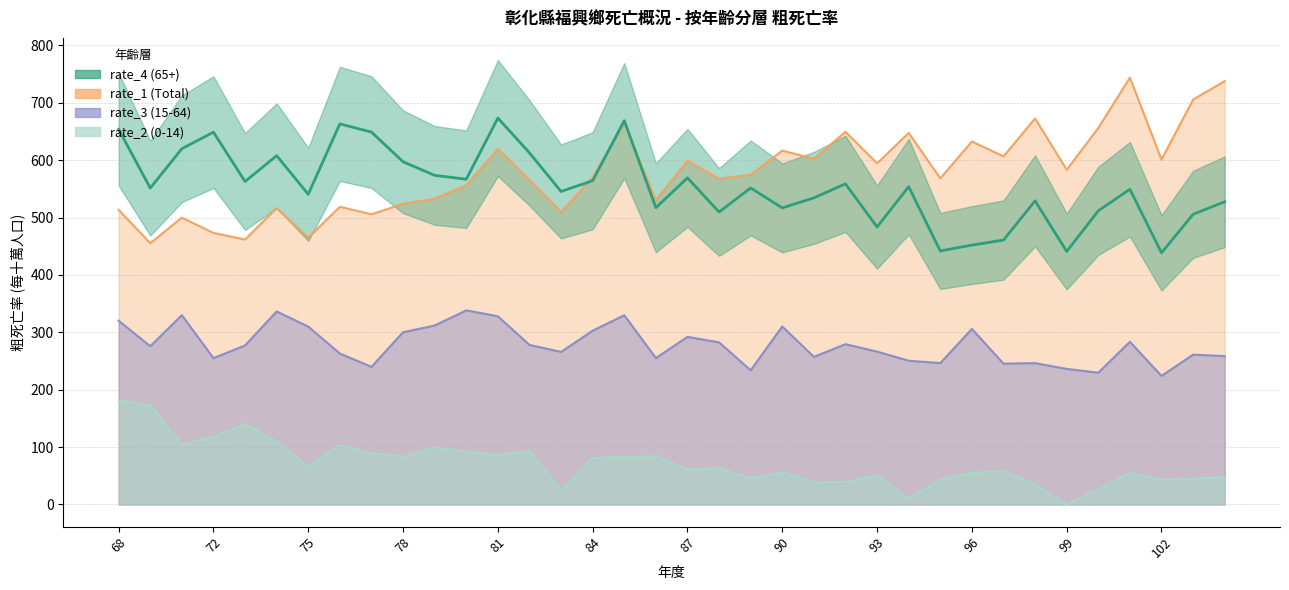

What is the total value across all series at 91?

1431.9